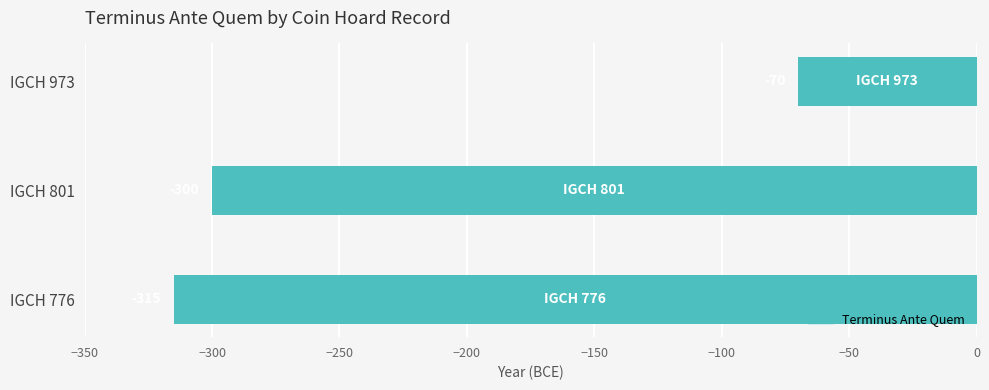

Are the bars grouped side by side (vs. stacked)?

No